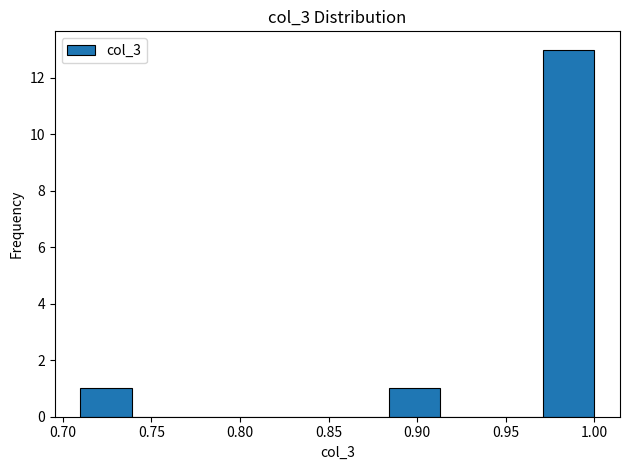

How tall is the bar that spans 0.710 to 0.740 on the x-axis? Neither the bar edges nor the heights are printed on the chart, so give them approximately, as read against the axes.

1